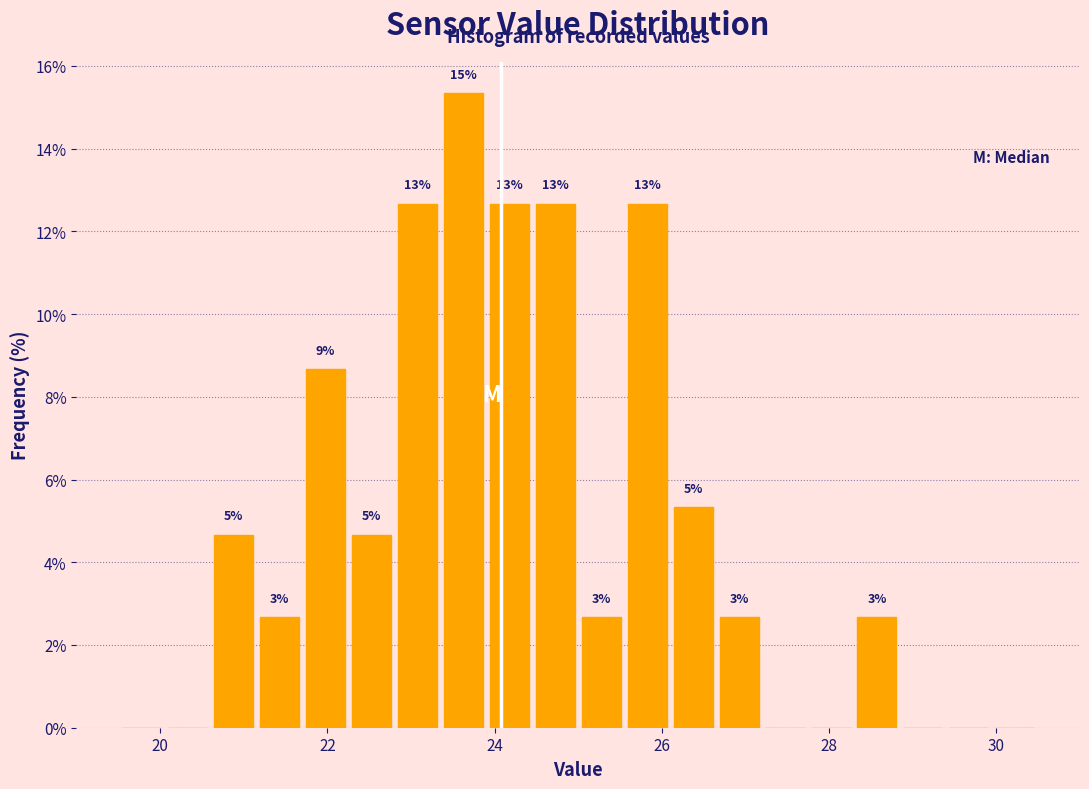

Around what value on the x-axis is the tallest bar? Give the approximate position of its centre, as read against the axis.

23.6